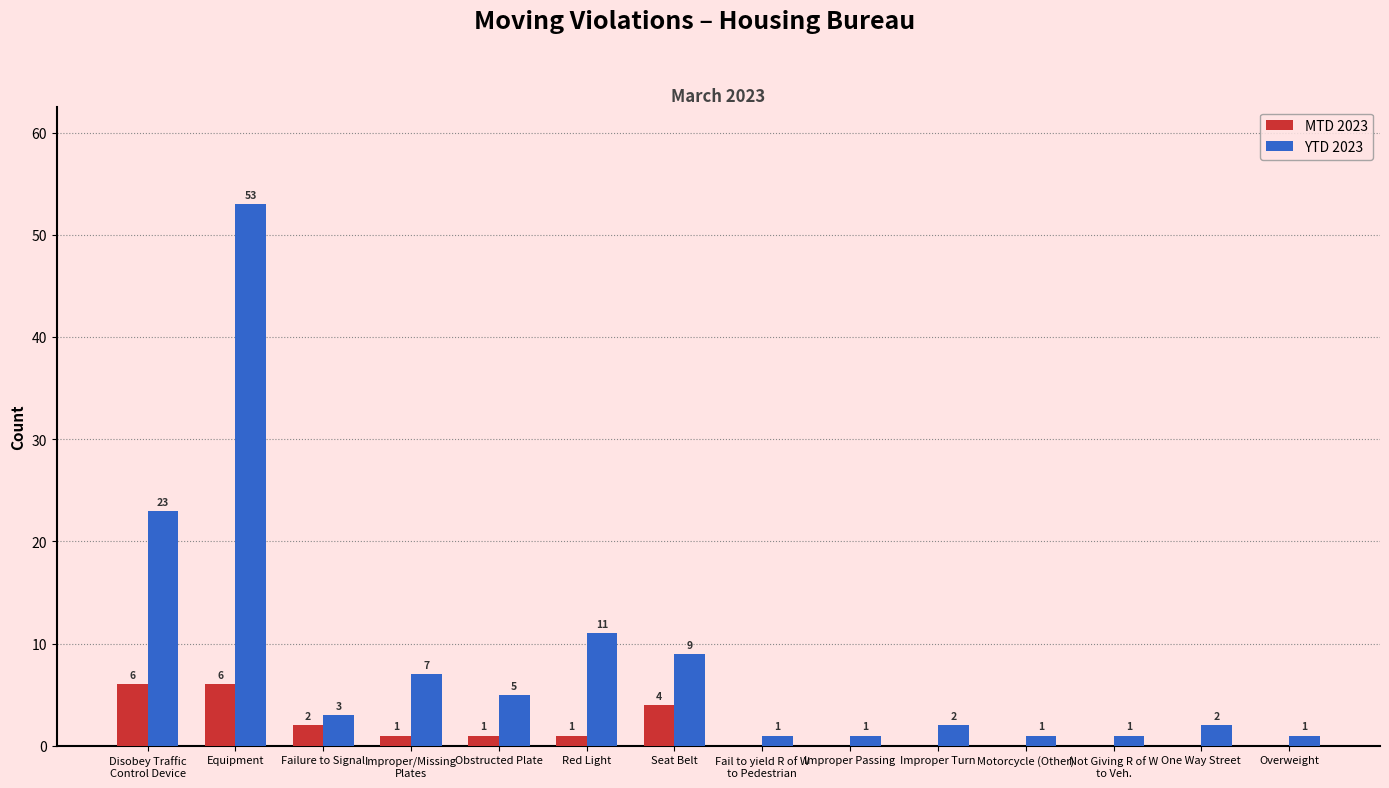

How many groups of bars are there?

14